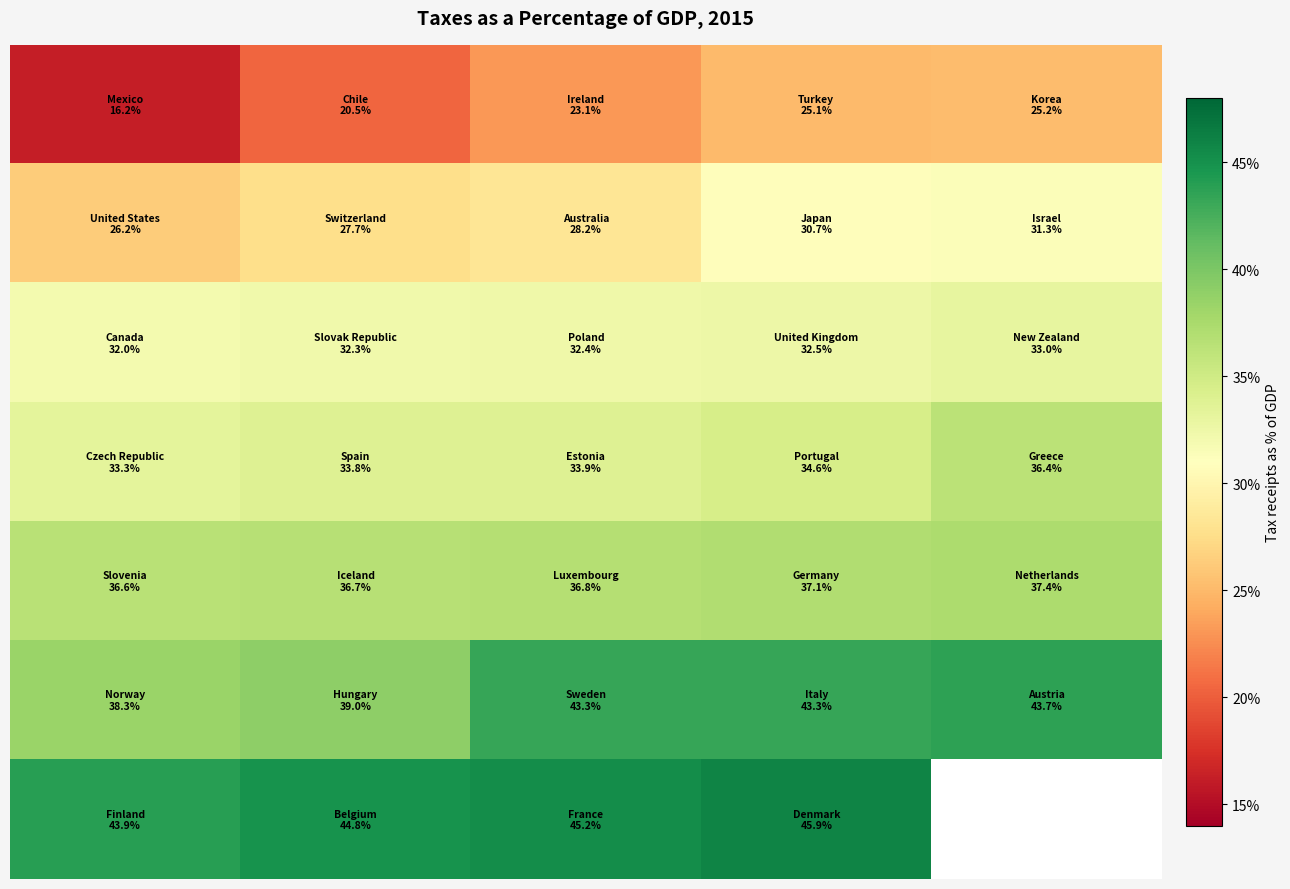

Between 4 and 3, which is larger?

4